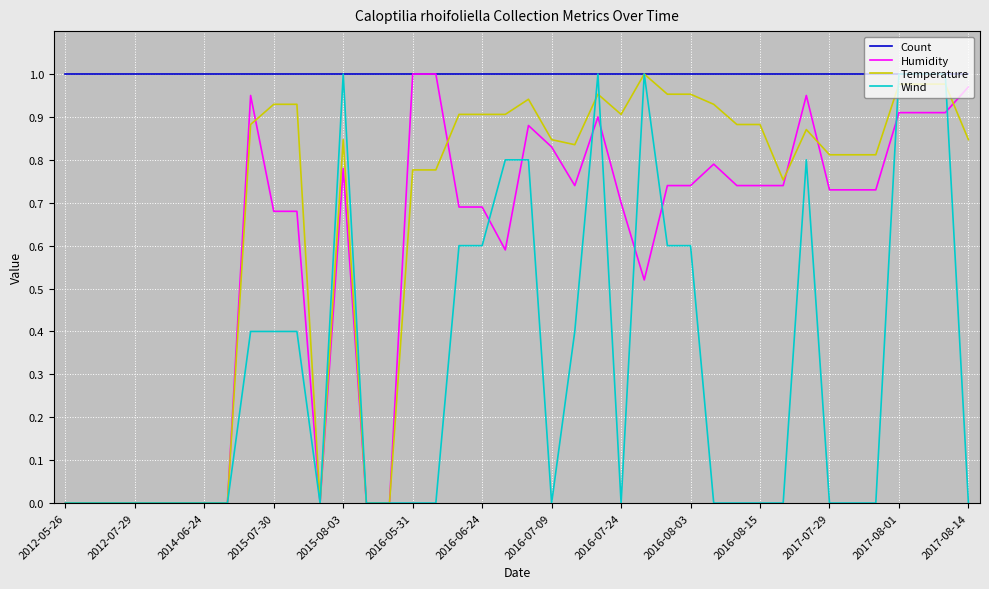

Which series has the largest total across all categories?

Count